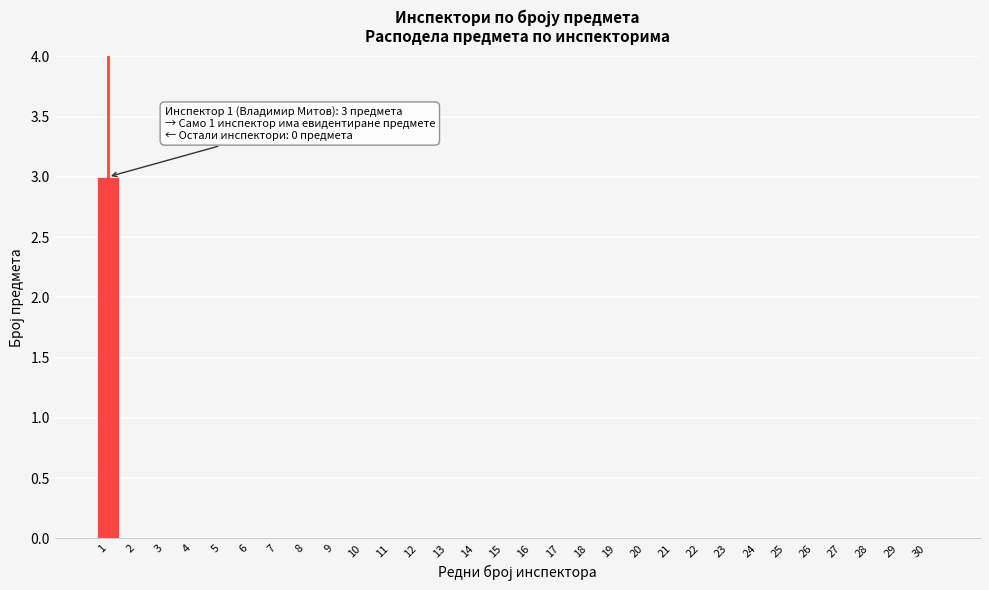

Reading left to right, transcribe all the data shown in this chart.

1=3	2=0	3=0	4=0	5=0	6=0	7=0	8=0	9=0	10=0	11=0	12=0	13=0	14=0	15=0	16=0	17=0	18=0	19=0	20=0	21=0	22=0	23=0	24=0	25=0	26=0	27=0	28=0	29=0	30=0